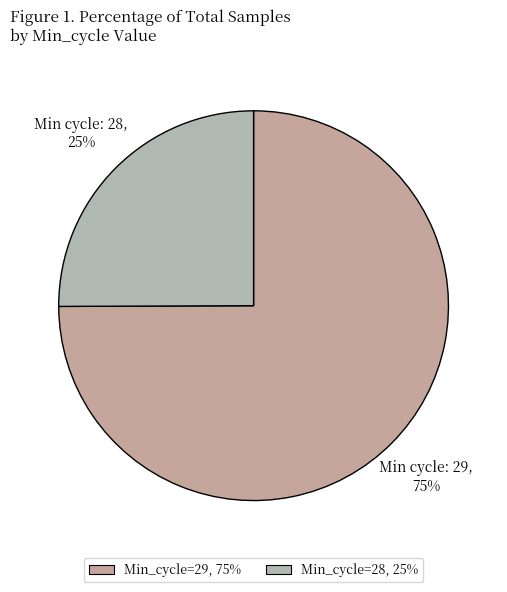

Which slice is the largest?

29